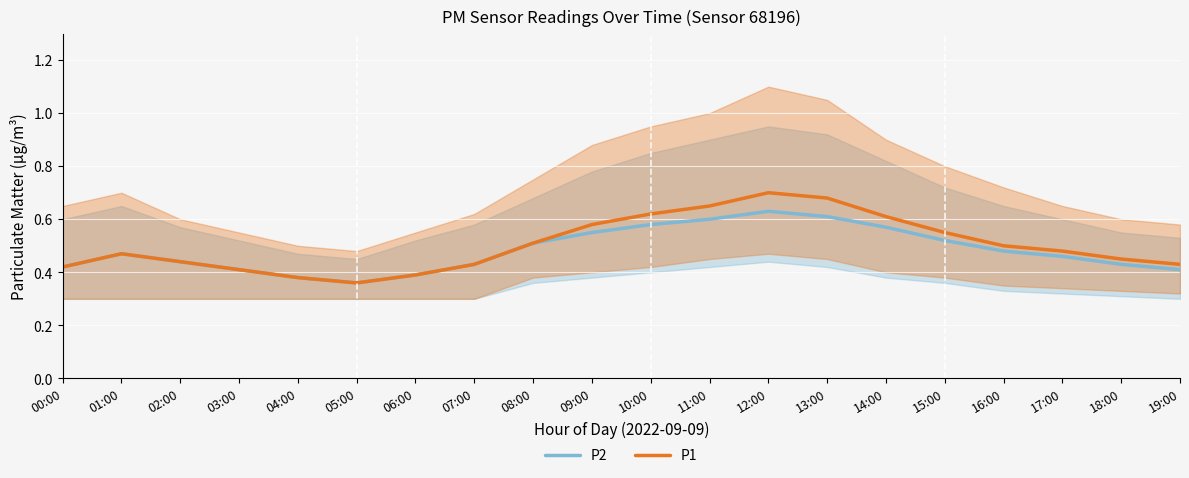

Rank the categories by P2 value from highest to lowest.

12:00, 13:00, 11:00, 10:00, 14:00, 09:00, 15:00, 08:00, 16:00, 01:00, 17:00, 02:00, 07:00, 18:00, 00:00, 03:00, 19:00, 06:00, 04:00, 05:00